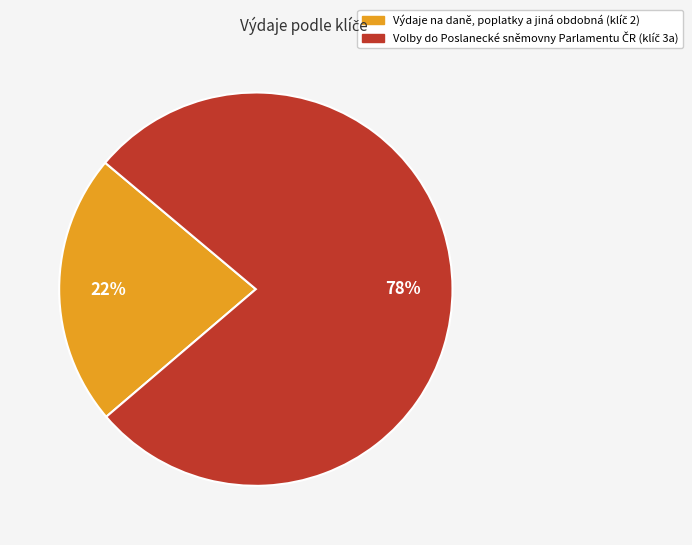

Is there any slice that represents more than half of the pie?

Yes